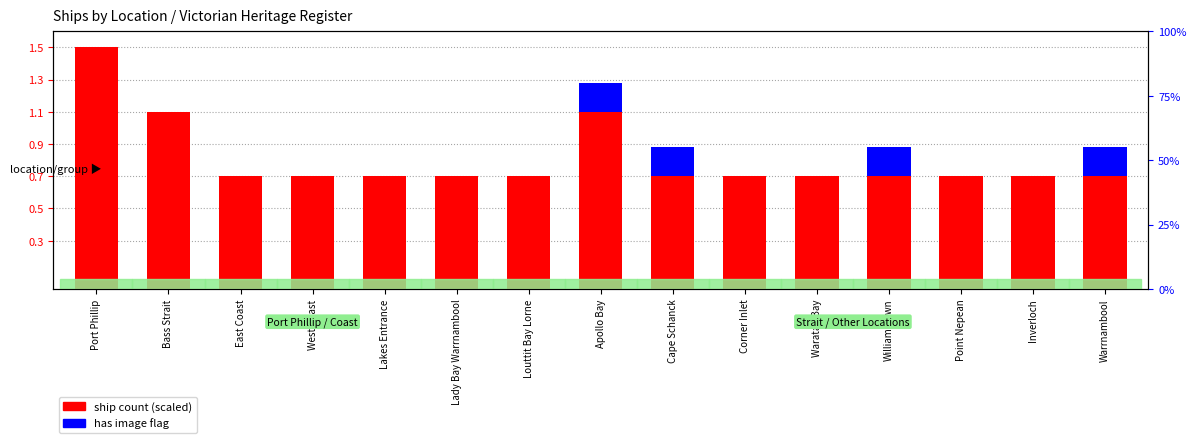

Reading left to right, what are all the values shown in this chart?

ship count (scaled): Port Phillip=1.5	Bass Strait=1.1	East Coast=0.7	West Coast=0.7	Lakes Entrance=0.7	Lady Bay Warrnambool=0.7	Louttit Bay Lorne=0.7	Apollo Bay=1.1	Cape Schanck=0.7	Corner Inlet=0.7	Waratah Bay=0.7	Williamstown=0.7	Point Nepean=0.7	Inverloch=0.7	Warrnambool=0.7
has image flag: Port Phillip=0.0	Bass Strait=0.0	East Coast=0.0	West Coast=0.0	Lakes Entrance=0.0	Lady Bay Warrnambool=0.0	Louttit Bay Lorne=0.0	Apollo Bay=0.2	Cape Schanck=0.2	Corner Inlet=0.0	Waratah Bay=0.0	Williamstown=0.2	Point Nepean=0.0	Inverloch=0.0	Warrnambool=0.2